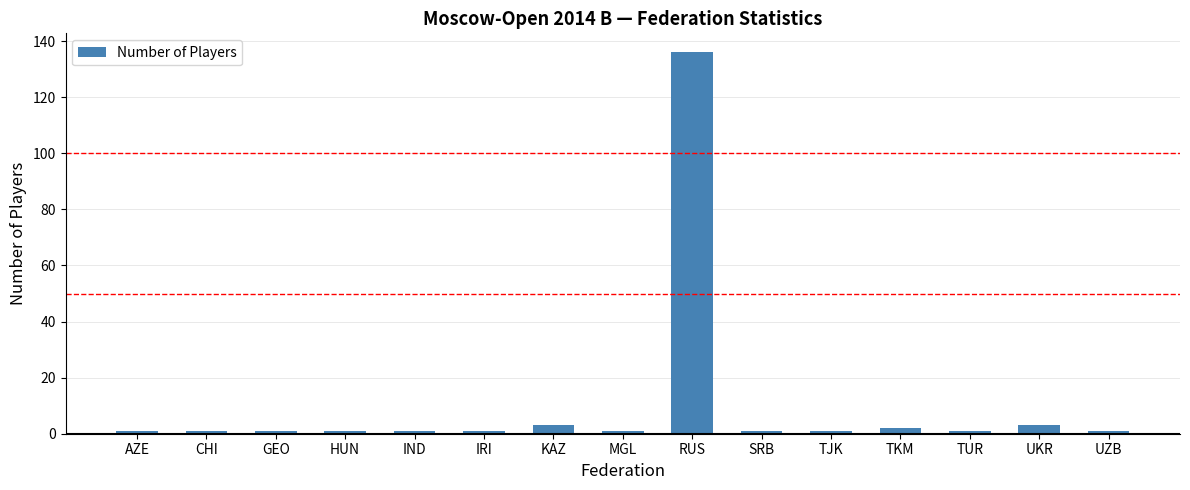

The chart shows a value of 78 at RUS. True or false?

False